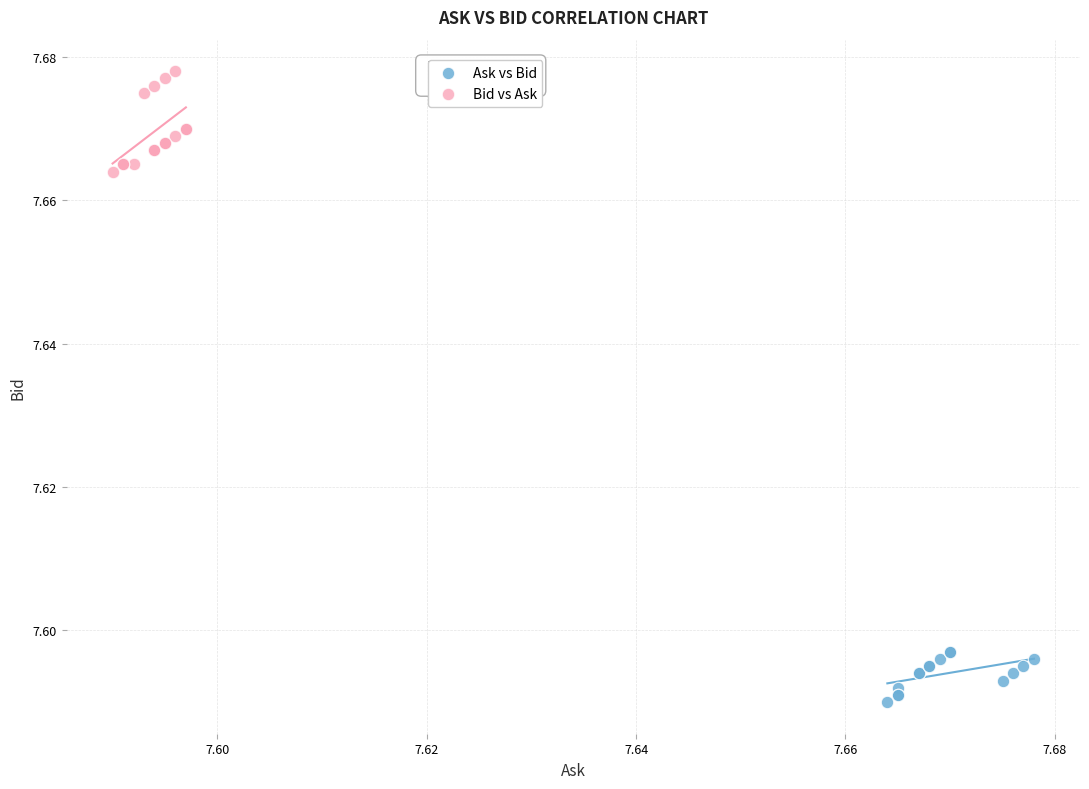

Which series has the widest spread of Y values?

Bid vs Ask